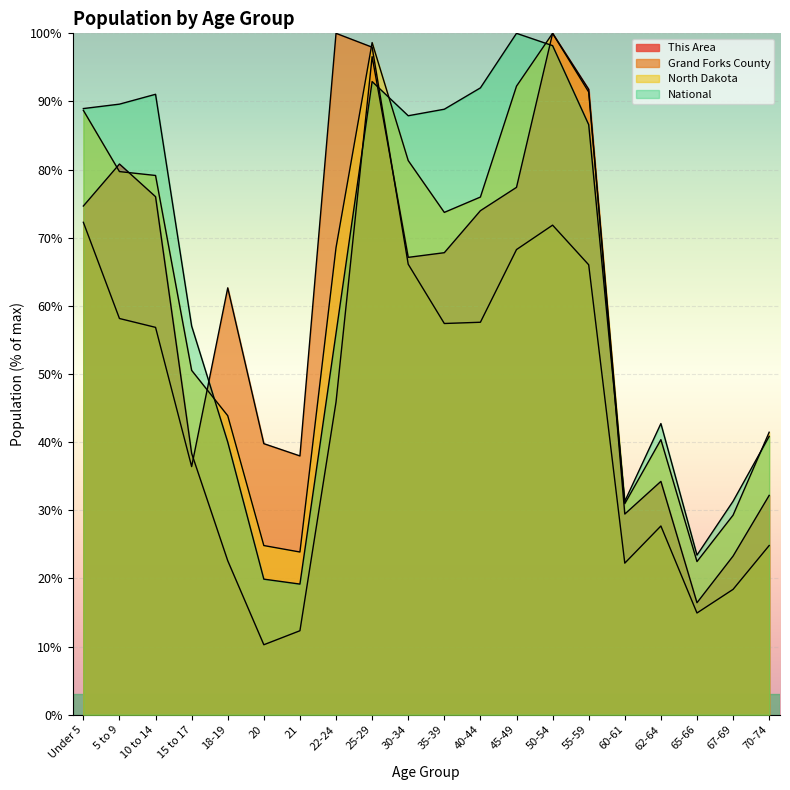

List the labels in order of Grand Forks County value, smallest first.

65-66, 67-69, 60-61, 70-74, 62-64, 15 to 17, 21, 20, 10 to 14, 35-39, 40-44, 5 to 9, 18-19, 55-59, 30-34, 45-49, 50-54, Under 5, 25-29, 22-24